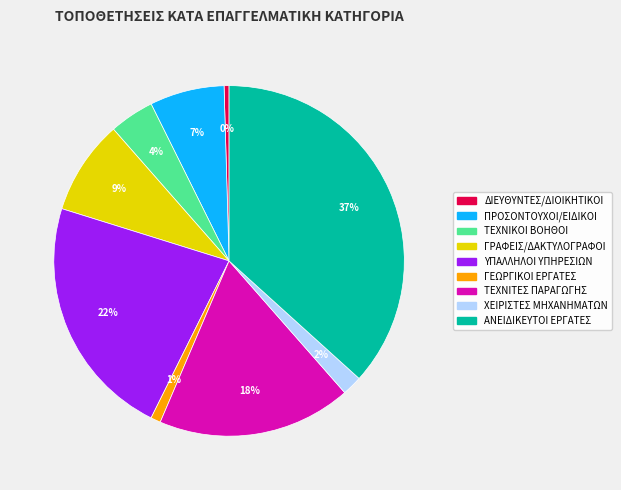

To the nearest percent, what is the average slice percentage?

11%